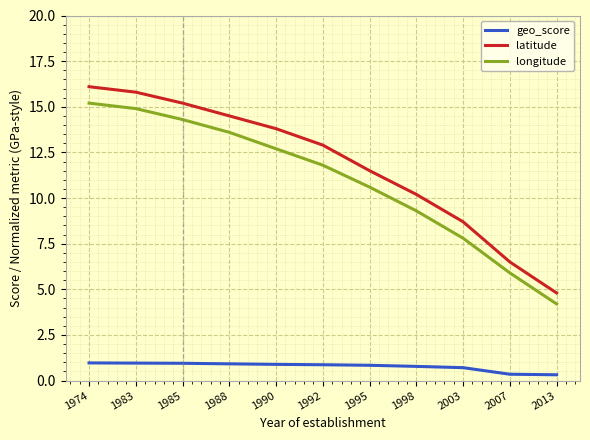

How many values in the latitude series exceed 12?

6